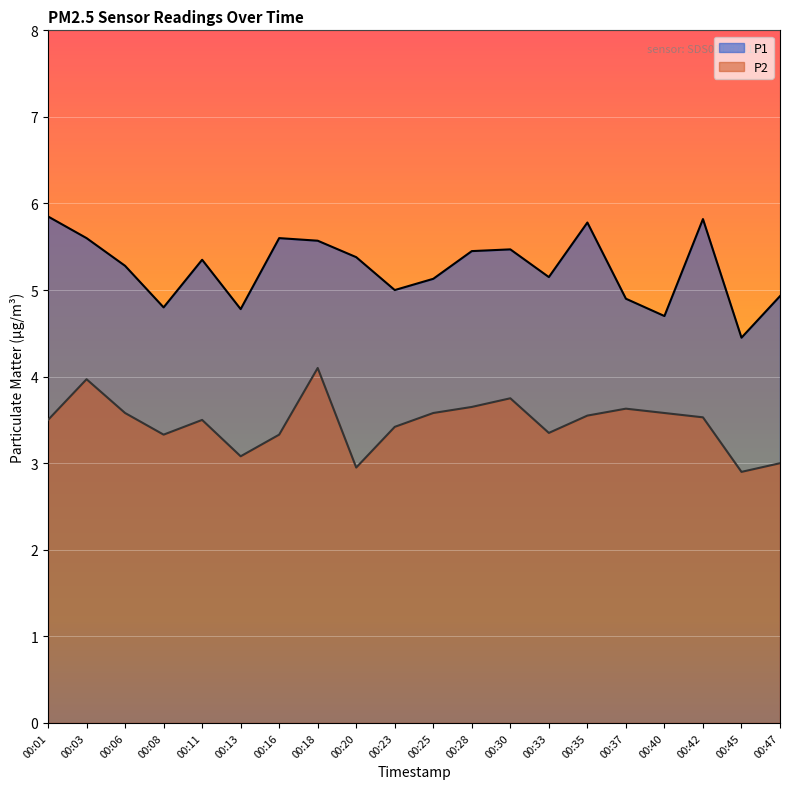

Is the value of P2 at 00:25 greater than the value of P1 at 00:47?

No